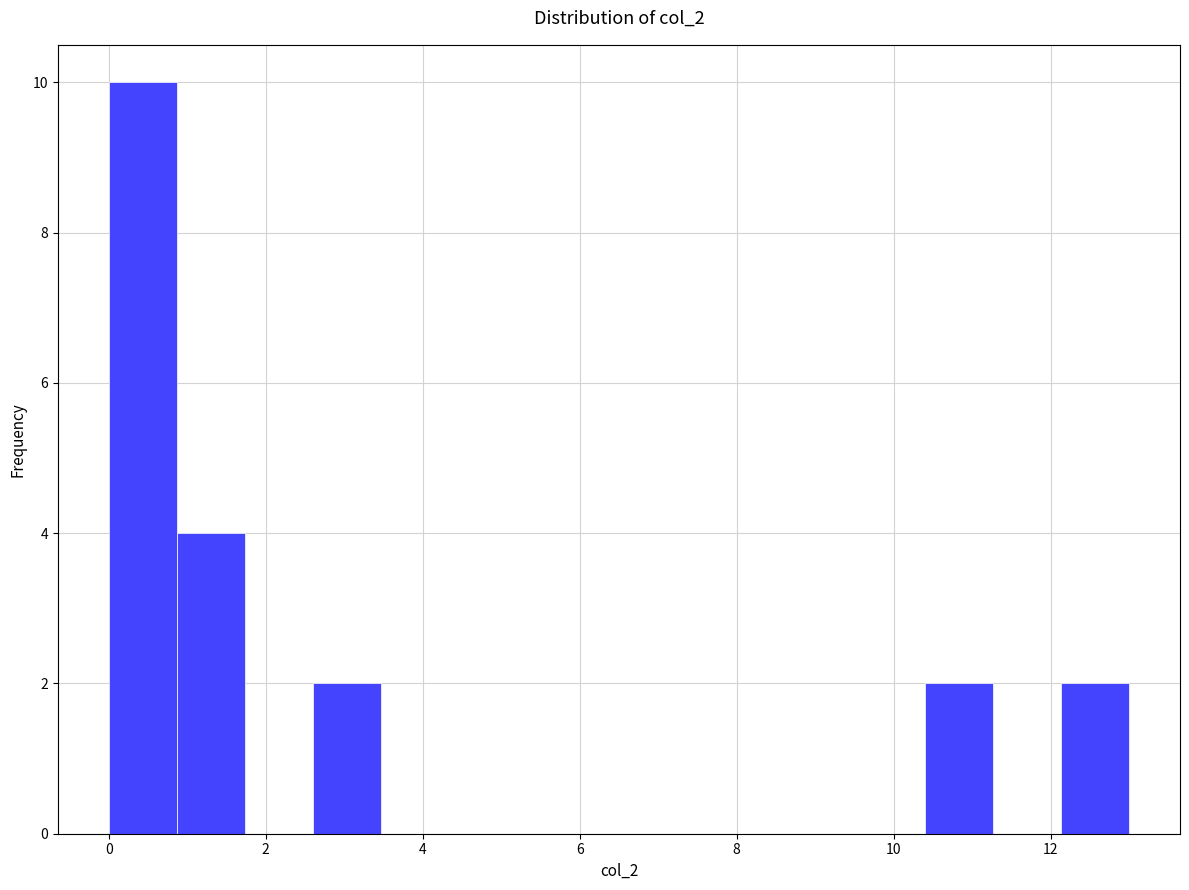

Reading left to right, transcribe this chart: for each bar, give the range it covers on the x-axis and its height. Neither the bar edges nor the heights are printed on the chart, so give them approximately, as read against the axes.

0.0 to 0.8: 10
0.8 to 1.8: 4
1.8 to 2.6: 0
2.6 to 3.4: 2
3.4 to 4.4: 0
4.4 to 5.2: 0
5.2 to 6.0: 0
6.0 to 7.0: 0
7.0 to 7.8: 0
7.8 to 8.6: 0
8.6 to 9.6: 0
9.6 to 10.4: 0
10.4 to 11.2: 2
11.2 to 12.2: 0
12.2 to 13.0: 2